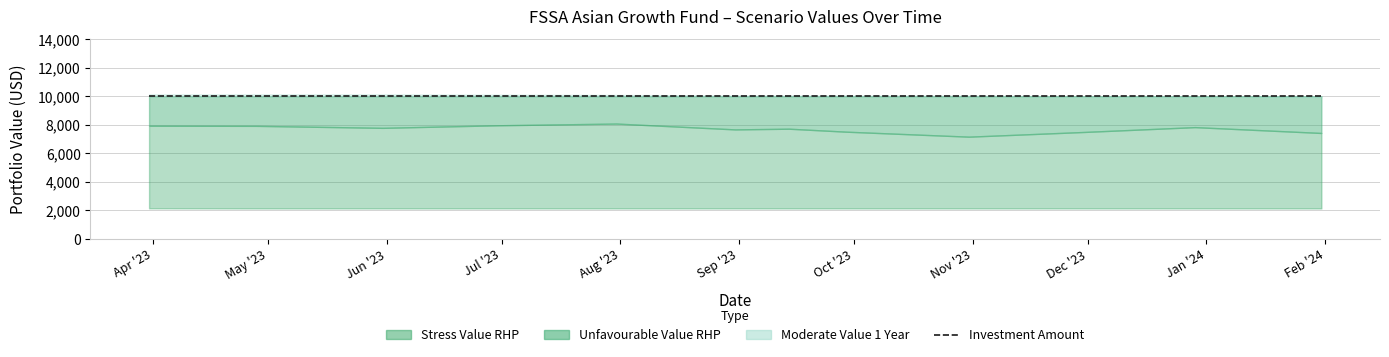

At which category is the sum across all series the highest?

2023-07-31